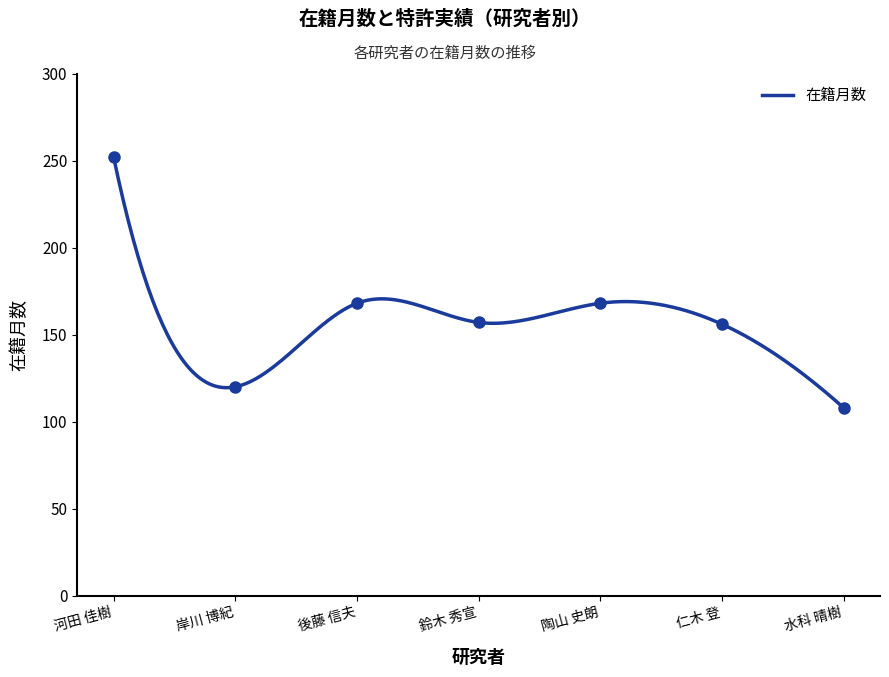

Which has a higher value, 後藤 信夫 or 鈴木 秀宣?

後藤 信夫